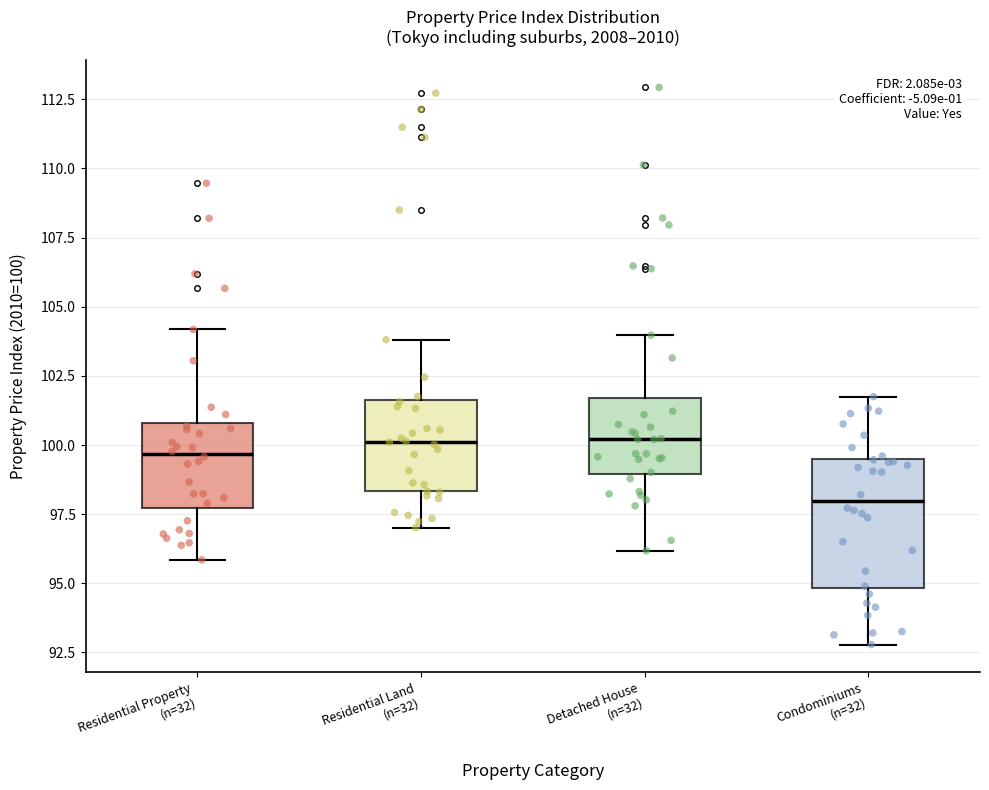

Reading left to right, transcribe this box plot: for each box, give where its median line is, the range the box spans, and where its two whiskers end, as read against the y-axis. The values are not printed on the chart, so give them approximately, as read against the axis.

Residential Property (n=32): median 99.5, box 97.5 to 101.0, whiskers 96.0 to 104.0
Residential Land (n=32): median 100.0, box 98.5 to 101.5, whiskers 97.0 to 104.0
Detached House (n=32): median 100.0, box 99.0 to 101.5, whiskers 96.0 to 104.0
Condominiums (n=32): median 98.0, box 95.0 to 99.5, whiskers 93.0 to 102.0